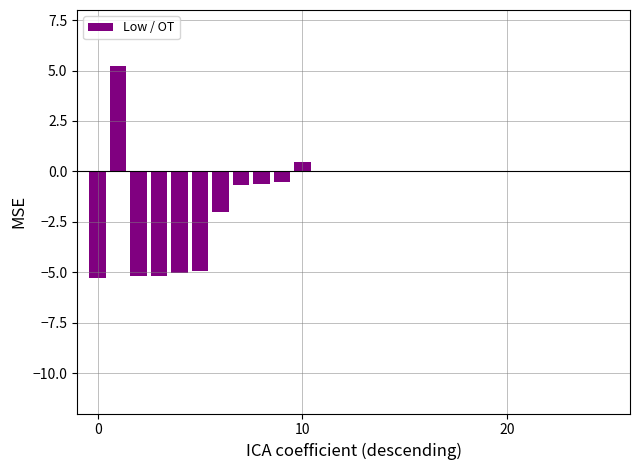

What is the sum of all values?

-23.8